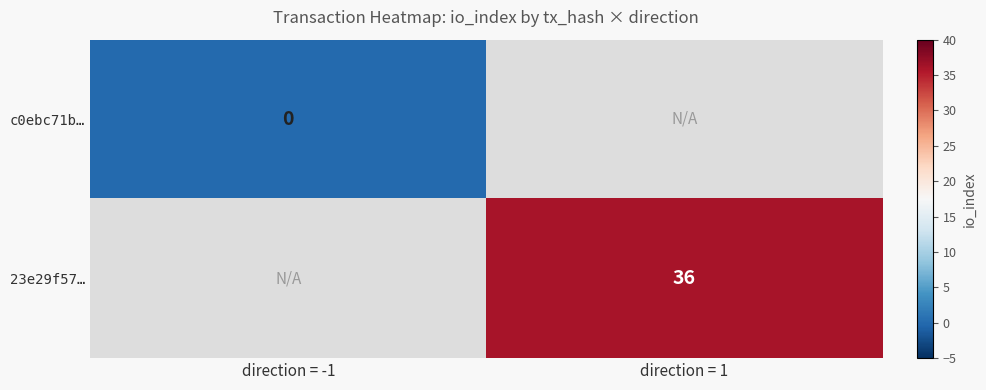

At which category does the chart reach its minimum across all series?

direction = -1